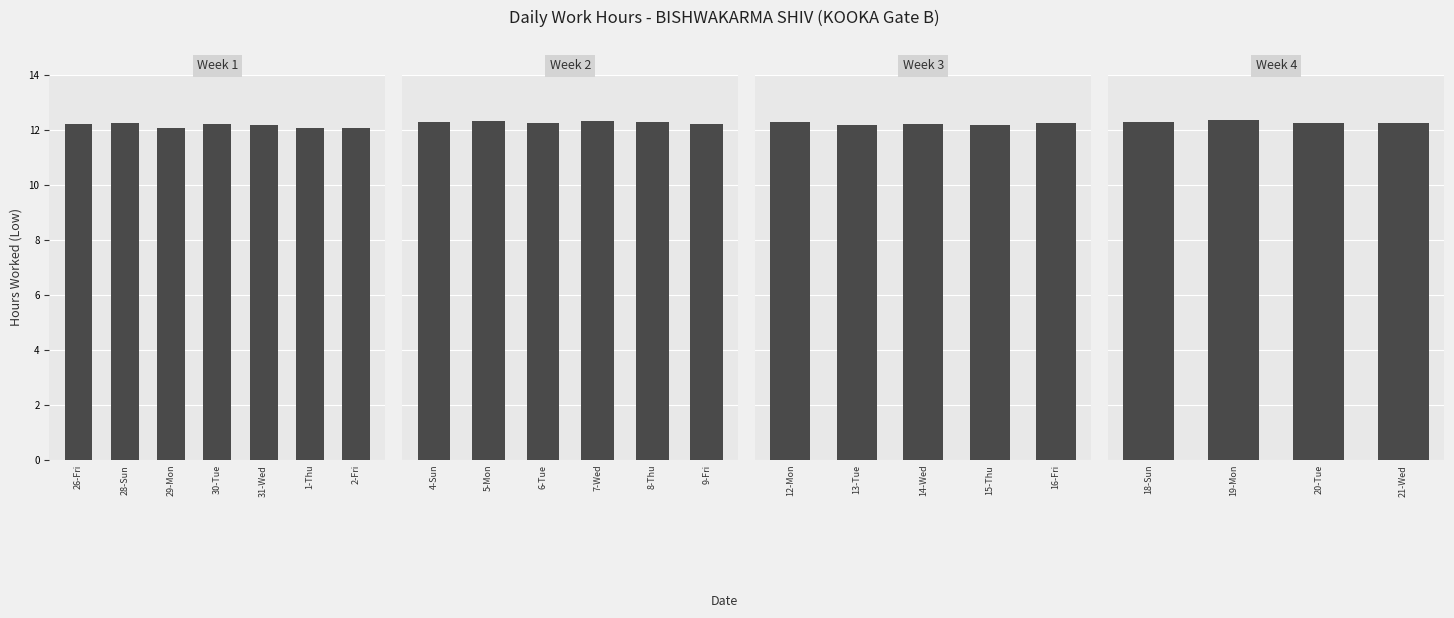

Read the value at 18-Sun.

12.3